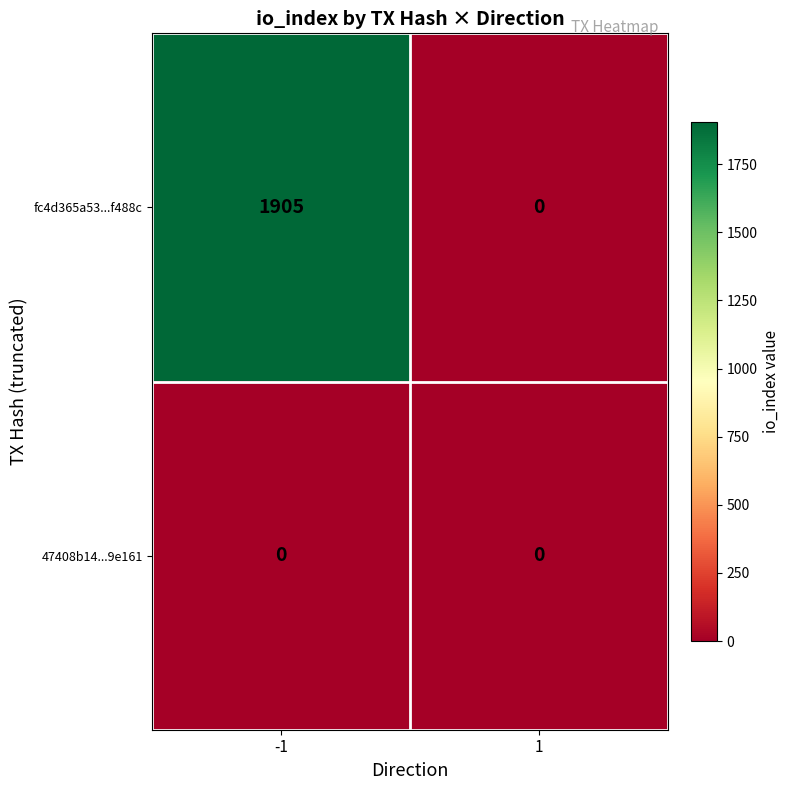

Which series has the largest total across all categories?

fc4d365a53...f488c